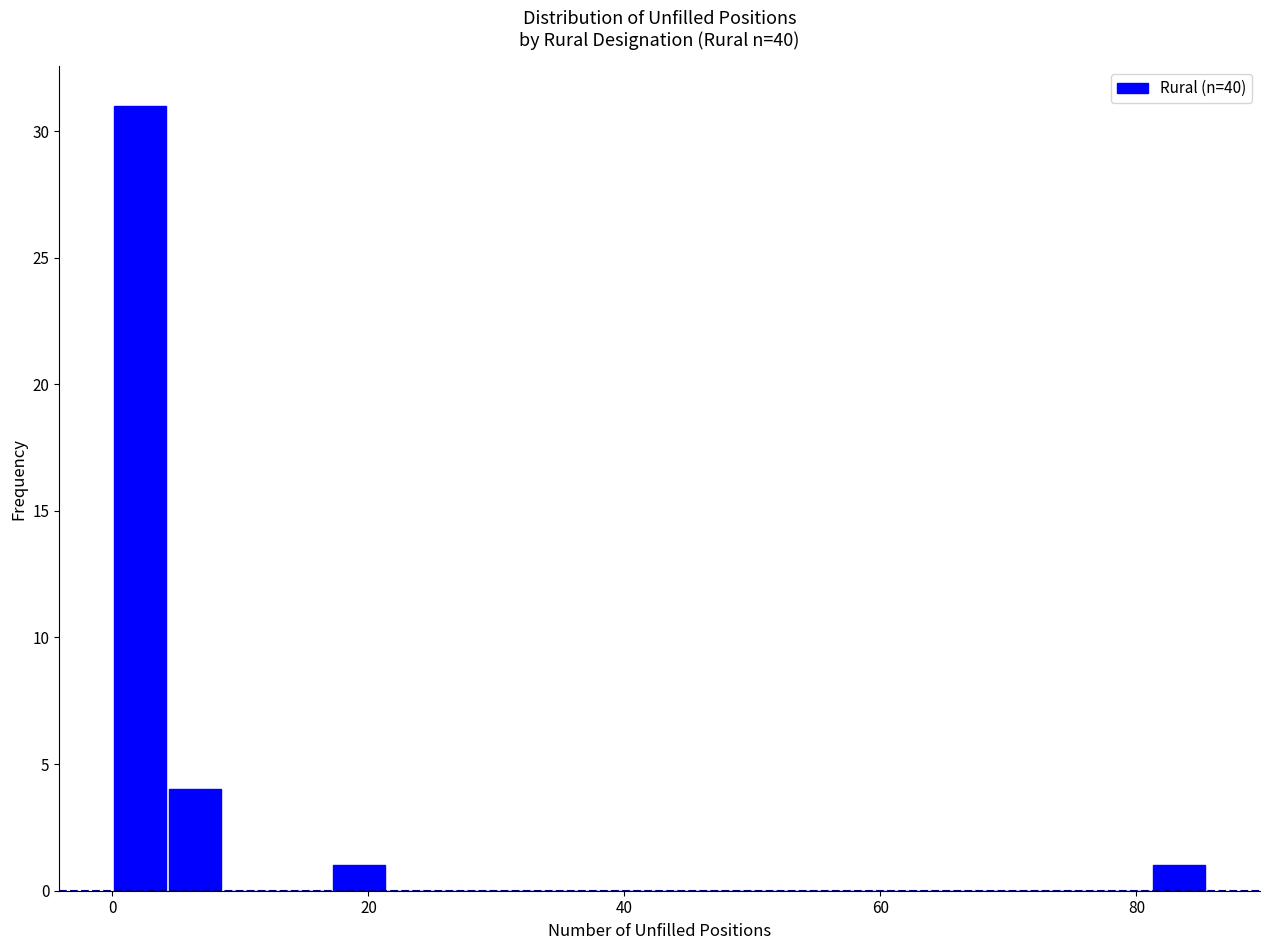

Around what value on the x-axis is the tallest bar? Give the approximate position of its centre, as read against the axis.

2